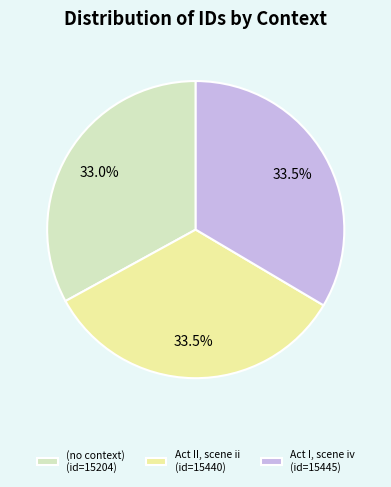

Which category has the smallest portion of the pie?

(no context)